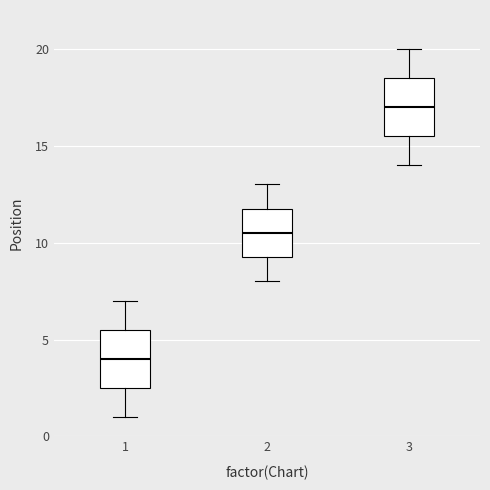

Reading left to right, read every box against the y-axis: the position of its median line, the range the box covers, and the ends of its whiskers. The values are not printed on the chart, so give them approximately, as read against the axis.

1: median 4.0, box 2.5 to 5.5, whiskers 1.0 to 7.0
2: median 10.5, box 9.5 to 12.0, whiskers 8.0 to 13.0
3: median 17.0, box 15.5 to 18.5, whiskers 14.0 to 20.0